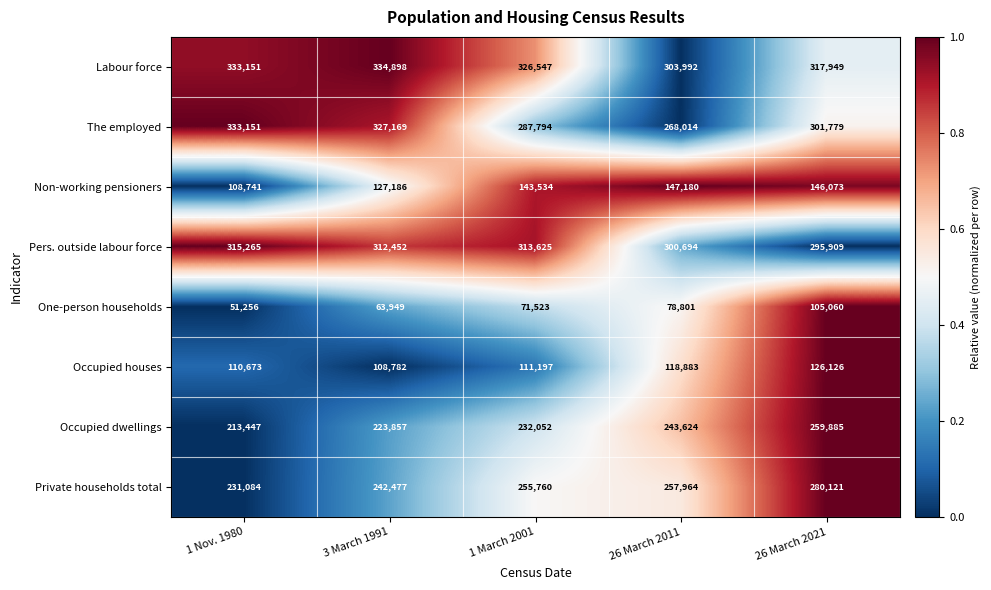

Which category has the lowest value in the Labour force series?

26 March 2011